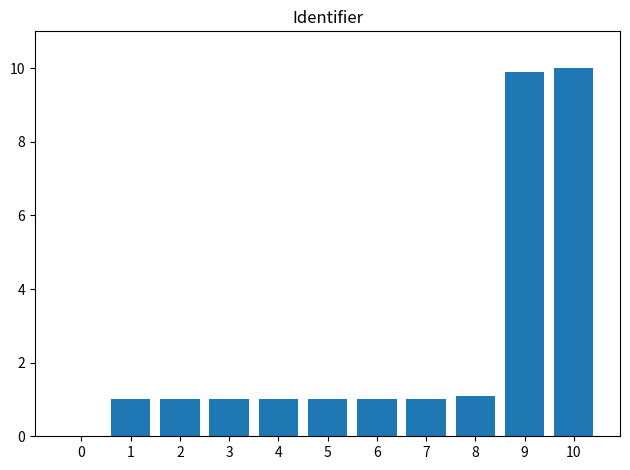

Reading left to right, extract all data points from this chart.

0=0.0	1=1.0	2=1.0	3=1.0	4=1.0	5=1.0	6=1.0	7=1.0	8=1.1	9=9.9	10=10.0